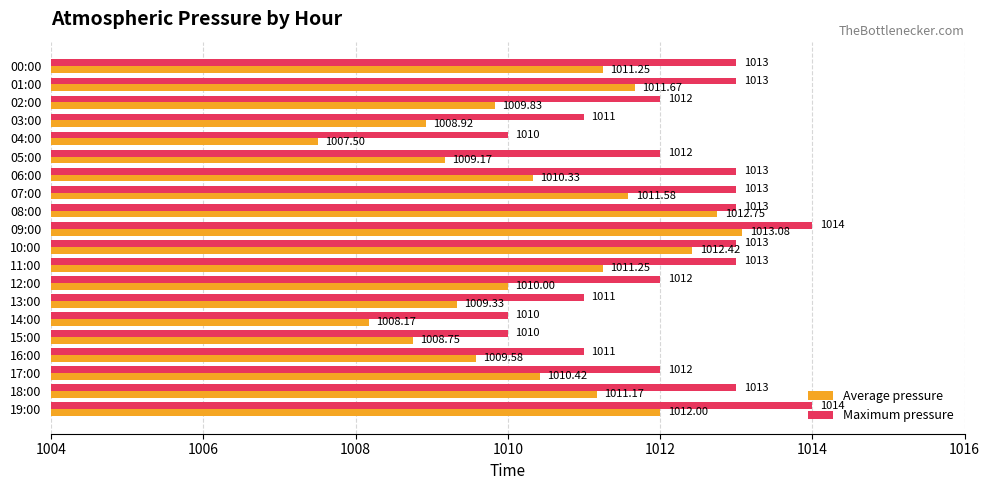

What are all the series names shown in the legend?

Average pressure, Maximum pressure